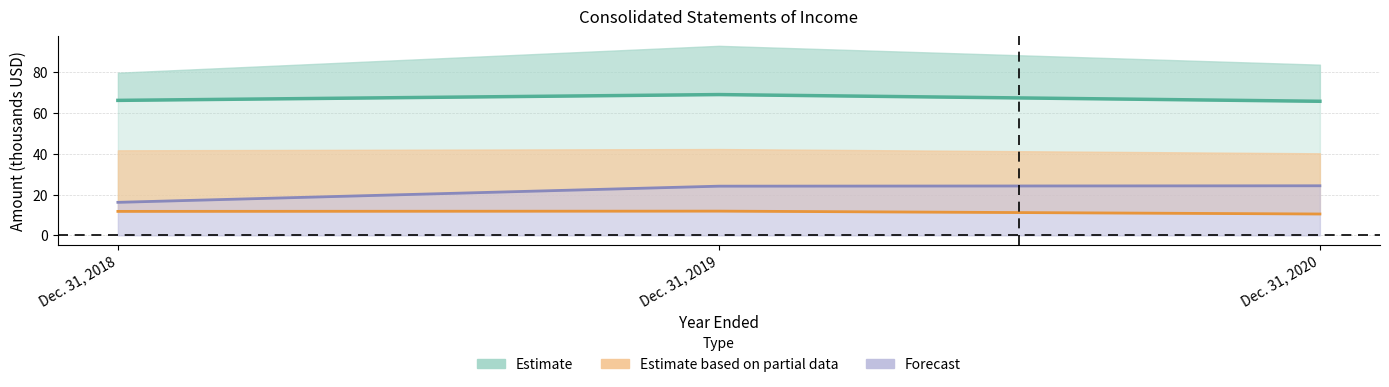

Reading left to right, transcribe all the data shown in this chart.

Net interest income: Dec. 31, 2018=66.2	Dec. 31, 2019=69.0	Dec. 31, 2020=65.7
Total noninterest income: Dec. 31, 2018=11.7	Dec. 31, 2019=11.9	Dec. 31, 2020=10.5
Net income: Dec. 31, 2018=16.2	Dec. 31, 2019=24.1	Dec. 31, 2020=24.3